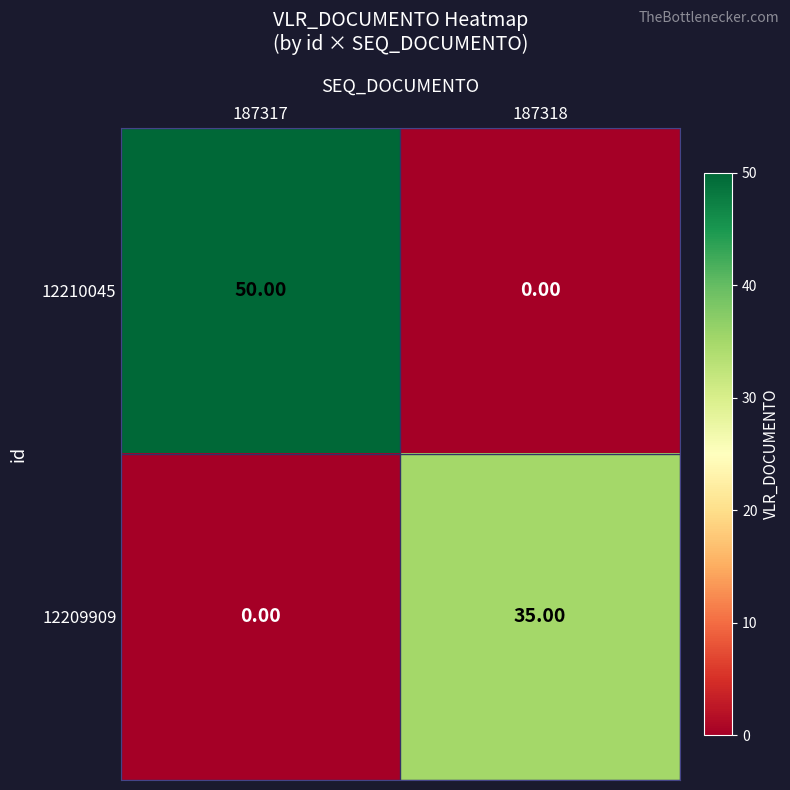

What is the total value across all series at 187318?

35